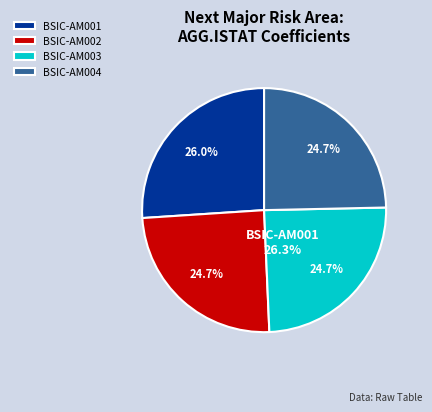

What percentage is NOT represented by BSIC-AM003?

75.3%